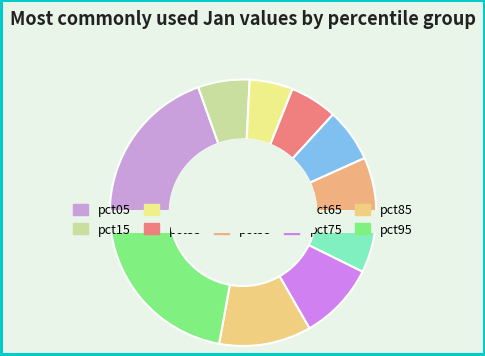

What percentage is the pct55 slice, to the nearest percent?

7%